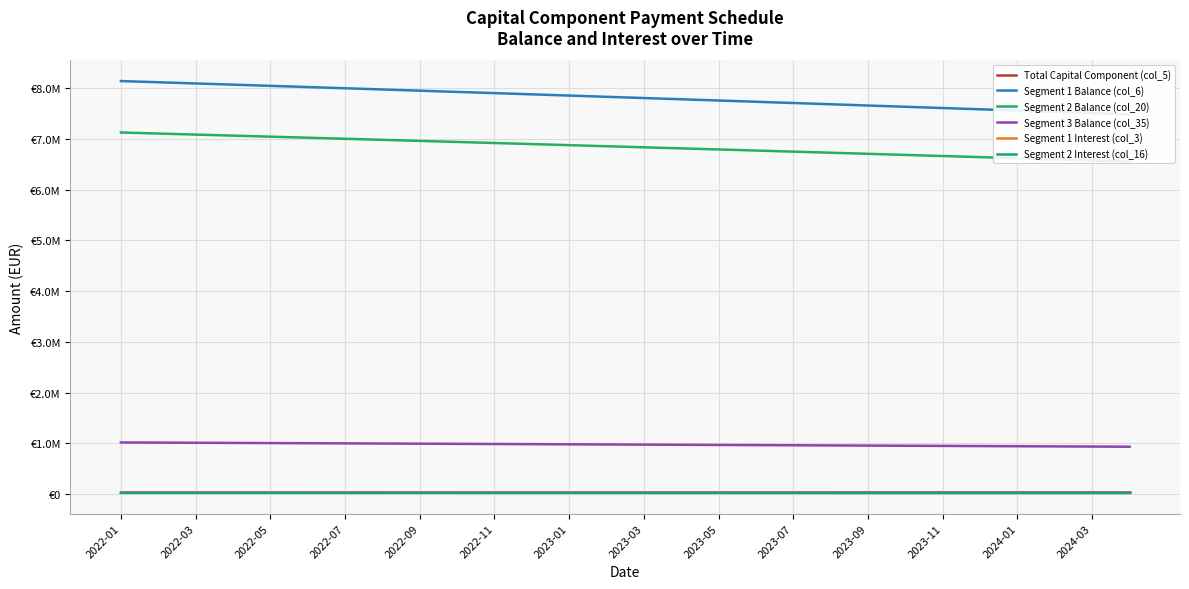

What is the difference between the maximum and second lowest values in the Segment 2 Interest (col_16) series?

1512.3